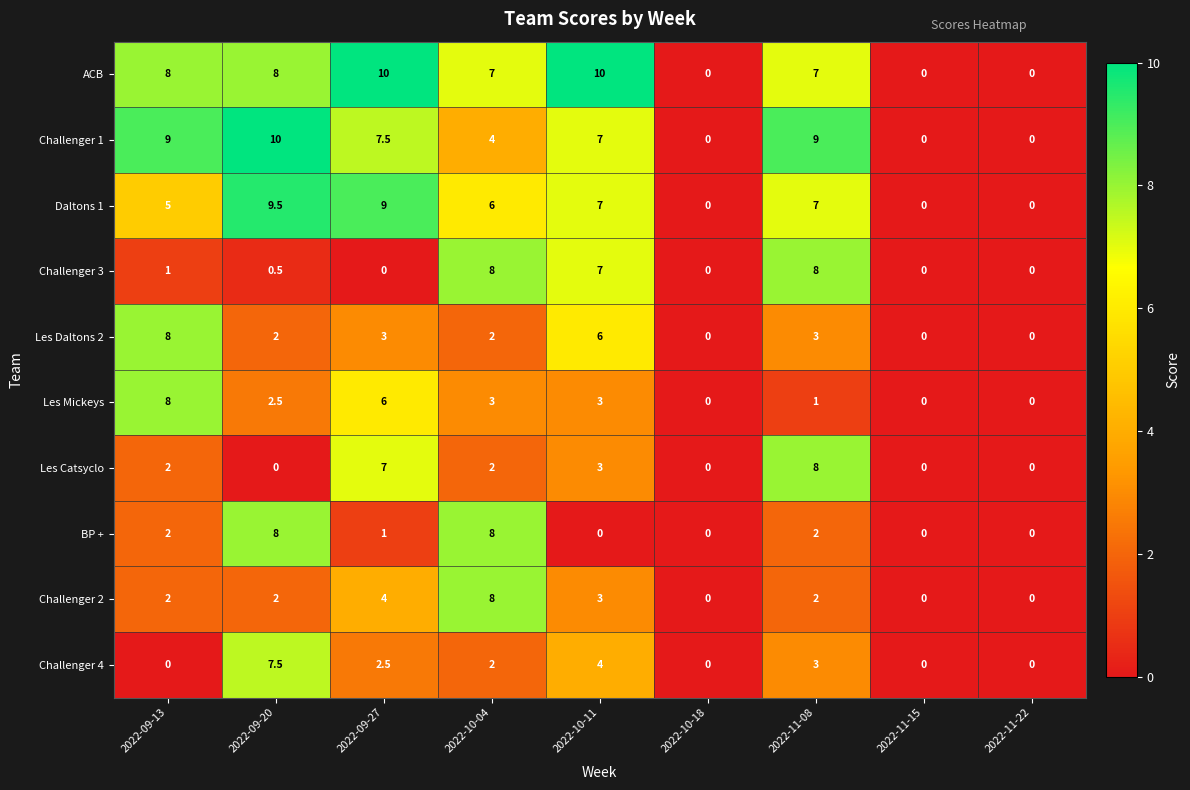

What is the greatest value displayed?

10.0